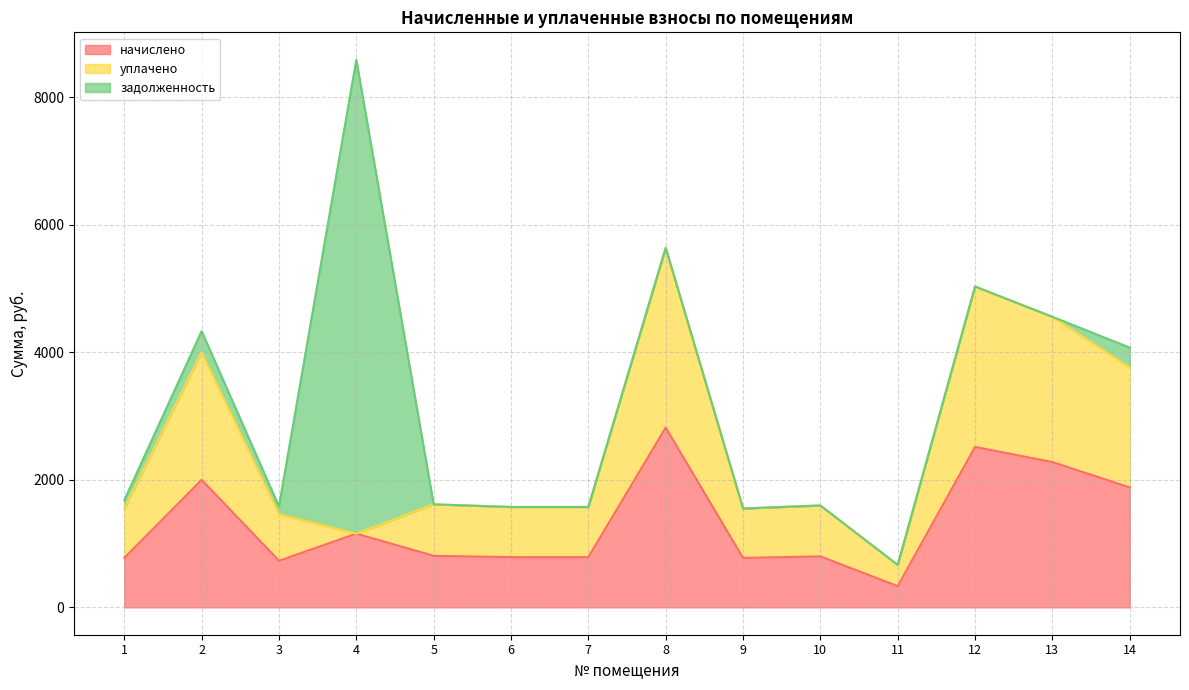

Does the chart display data point markers on the line(s)?

No